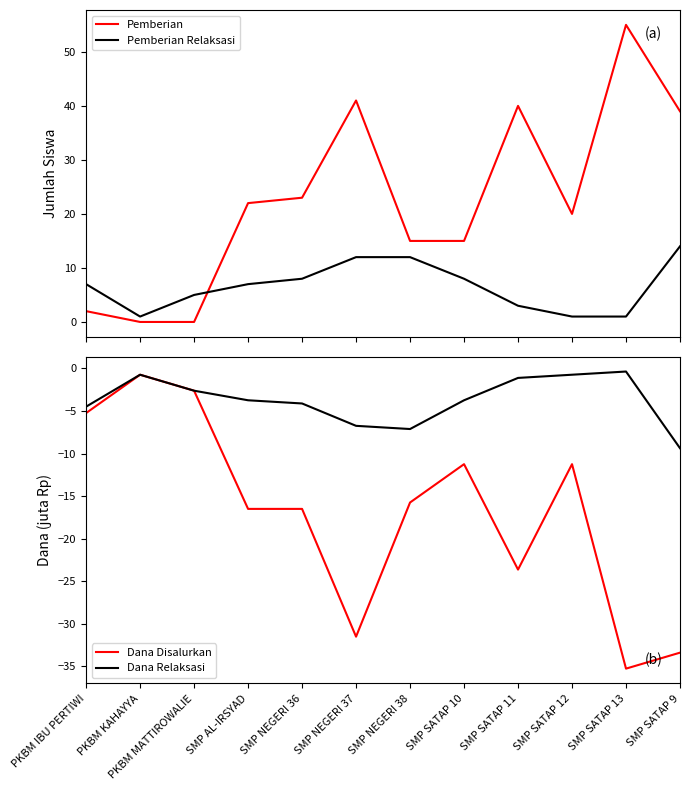

What is the label of the 3rd point from the right?

SMP SATAP 12